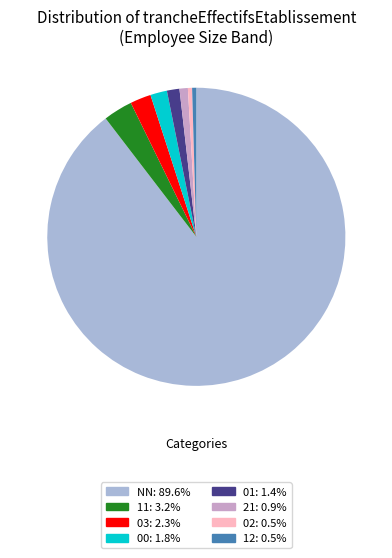

Is there a majority slice in this chart?

Yes